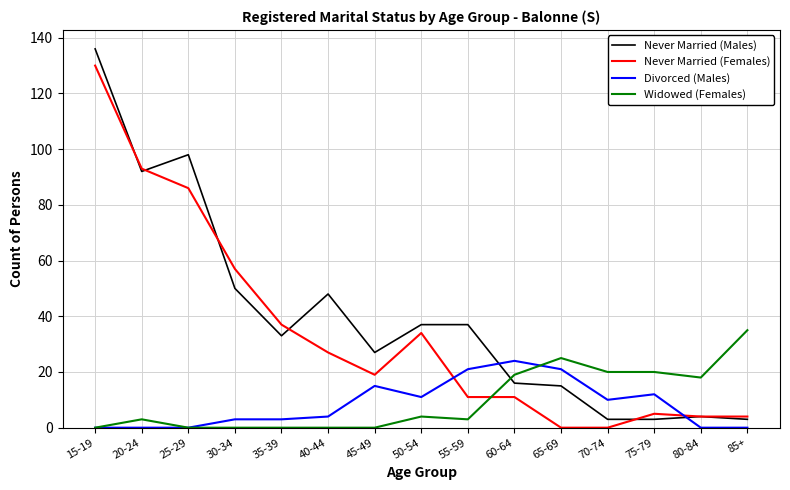

What is the lowest value of the Never Married (Males) series?

3